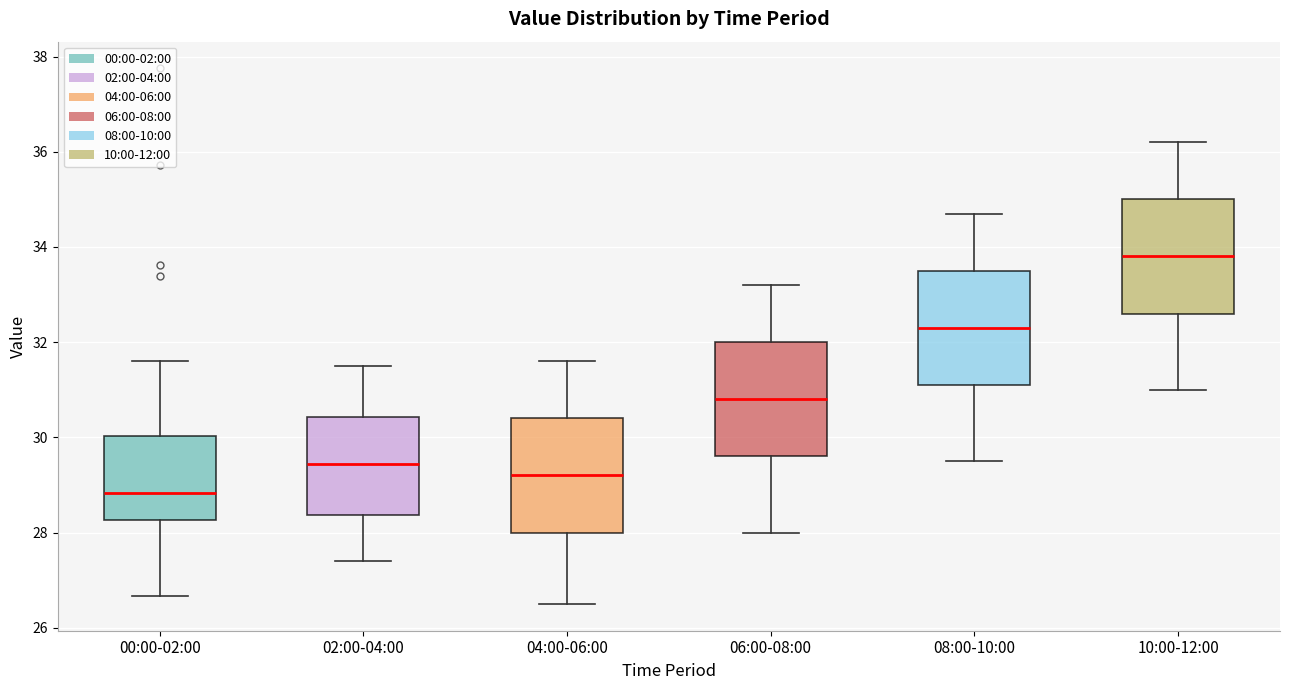

Which box has the lowest median line?

00:00-02:00